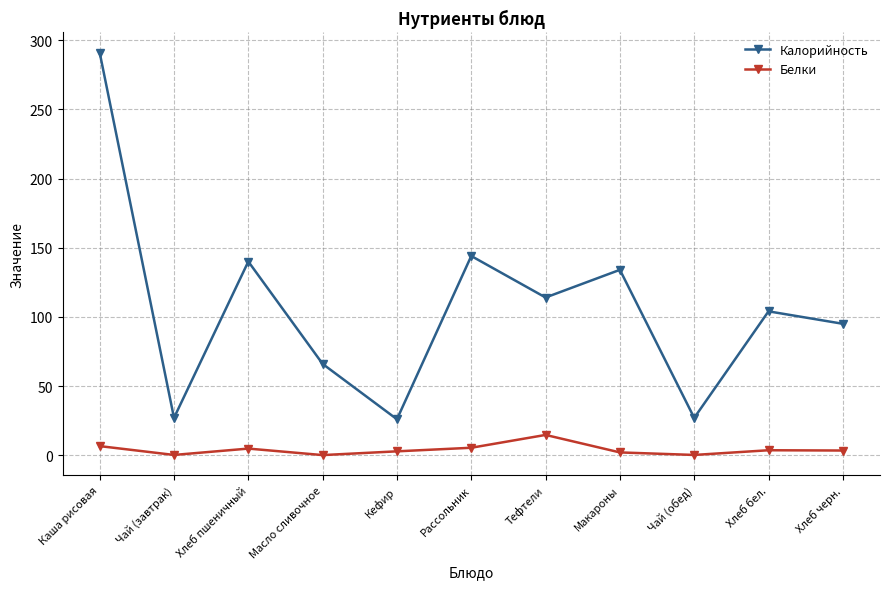

Does the chart display data point markers on the line(s)?

Yes